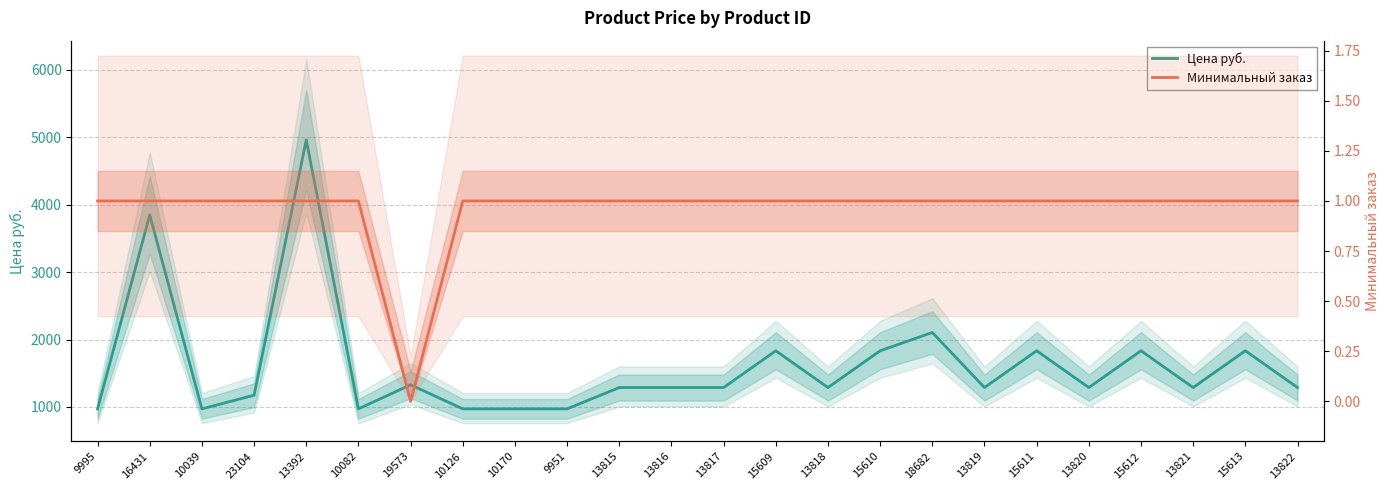

List the series in order of their overall mean, highest first.

Цена руб., Минимальный заказ